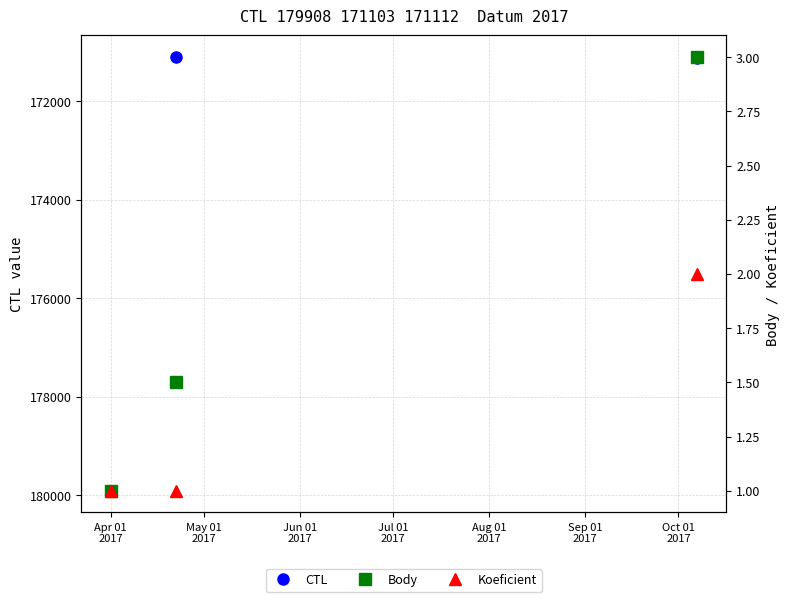

What is the minimum value for CTL?

171103